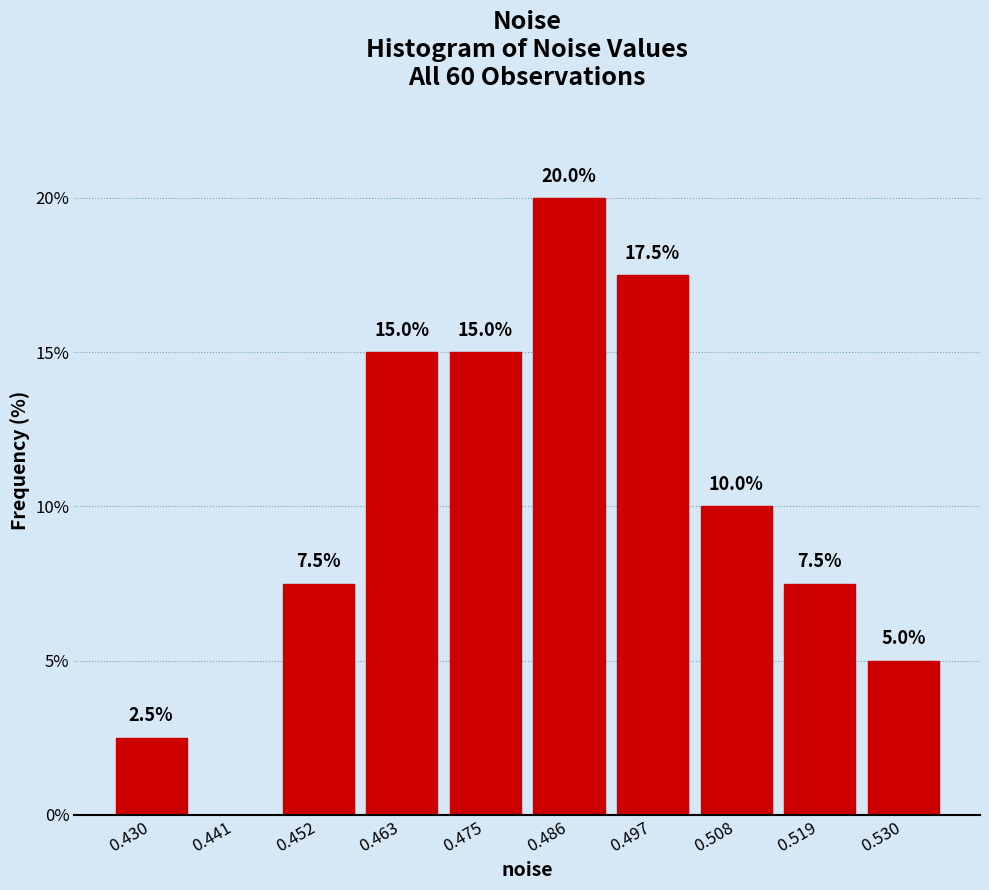

Which range on the x-axis has the tallest bar?

0.480 to 0.492